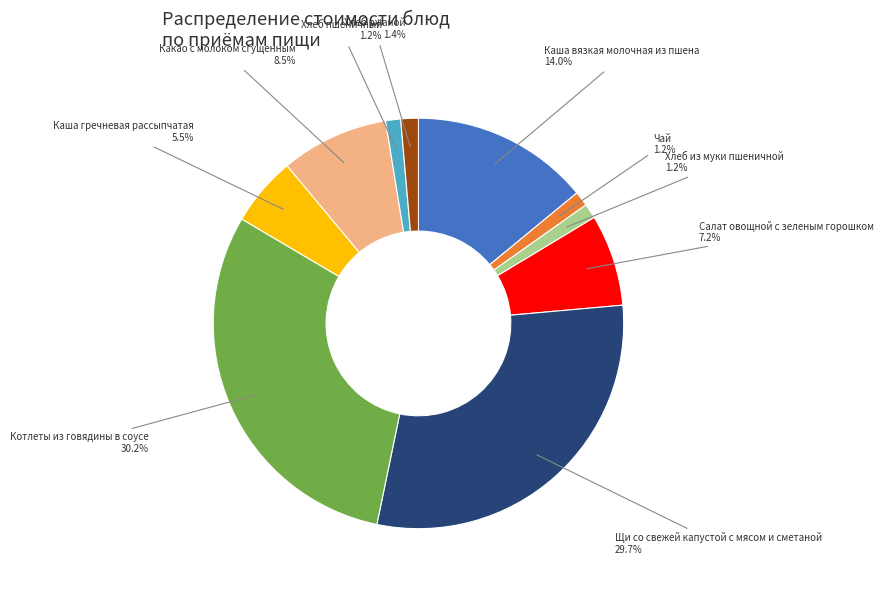

What is the largest slice in the pie chart?

Котлеты из говядины в соусе